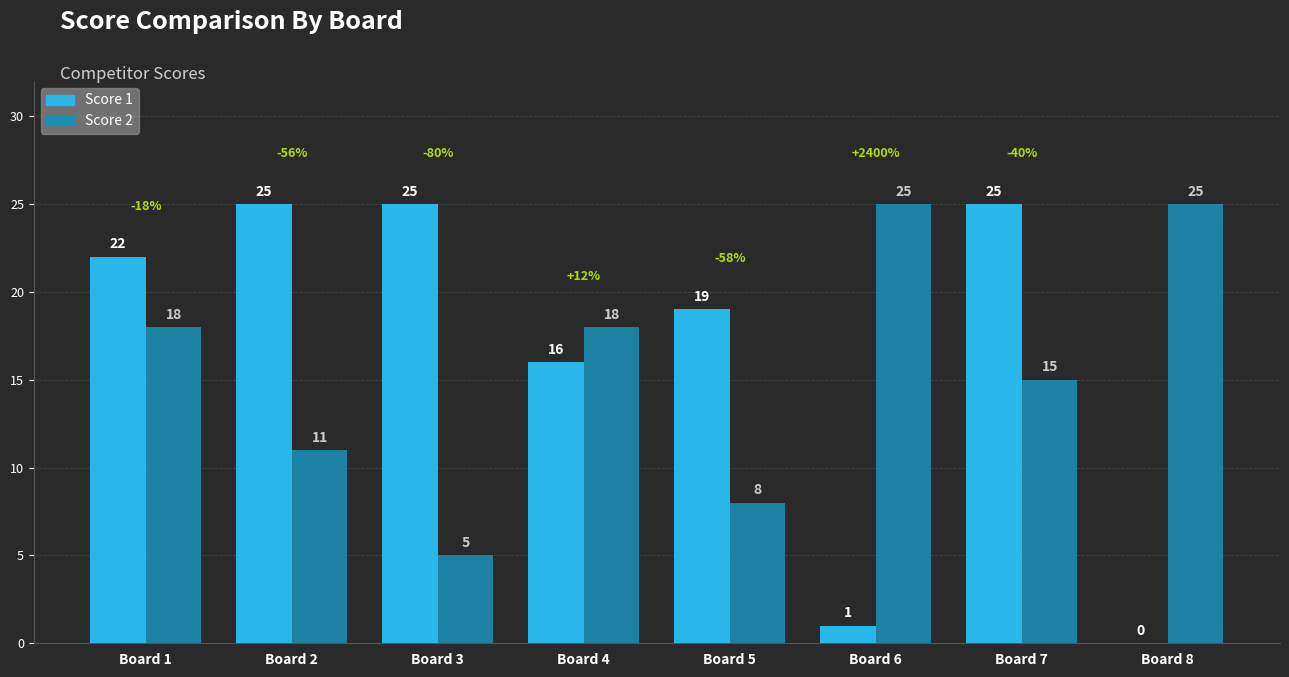

Which series changed the most between Board 4 and Board 6?

Score 1